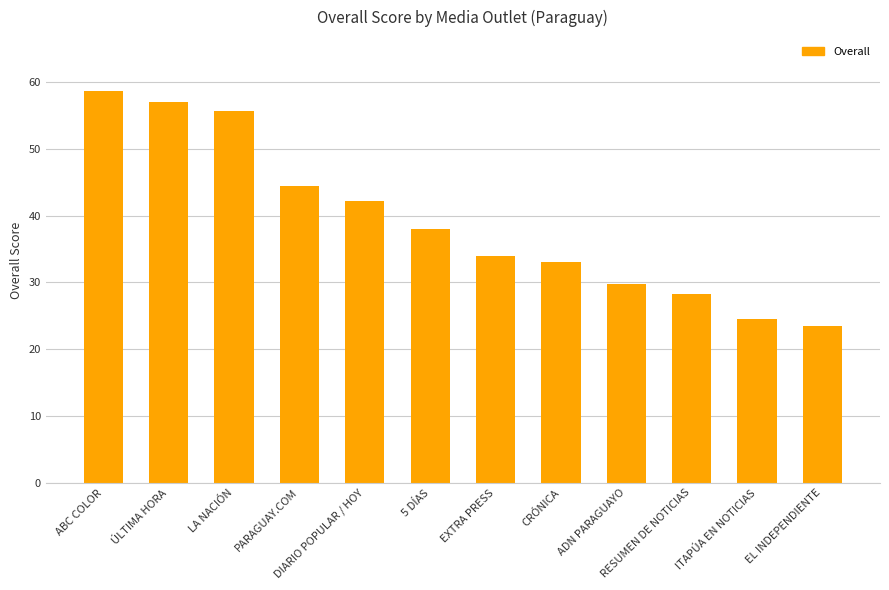

What is the greatest value displayed?

58.8